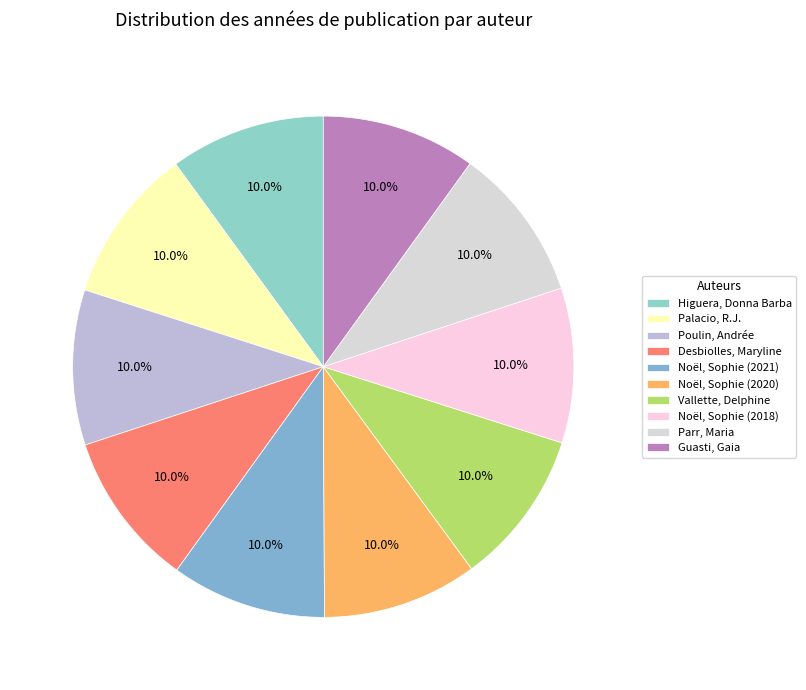

Which slice is the smallest?

Guasti, Gaia